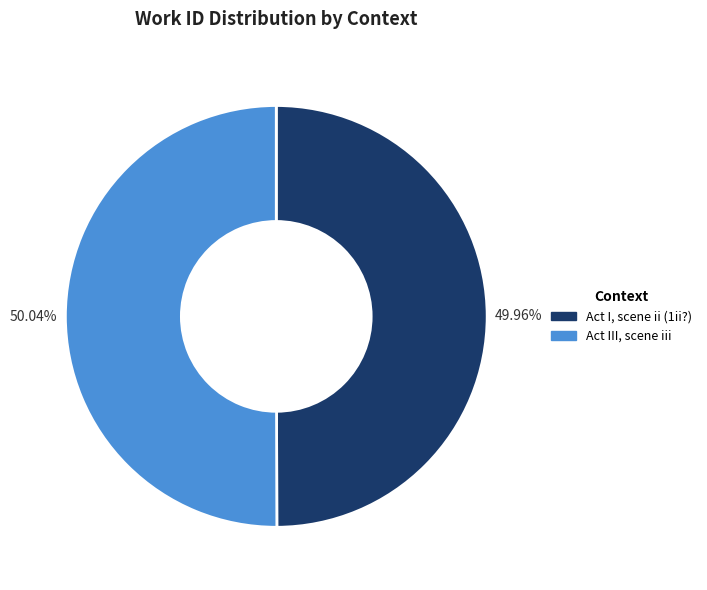

Is there any slice that represents more than half of the pie?

Yes